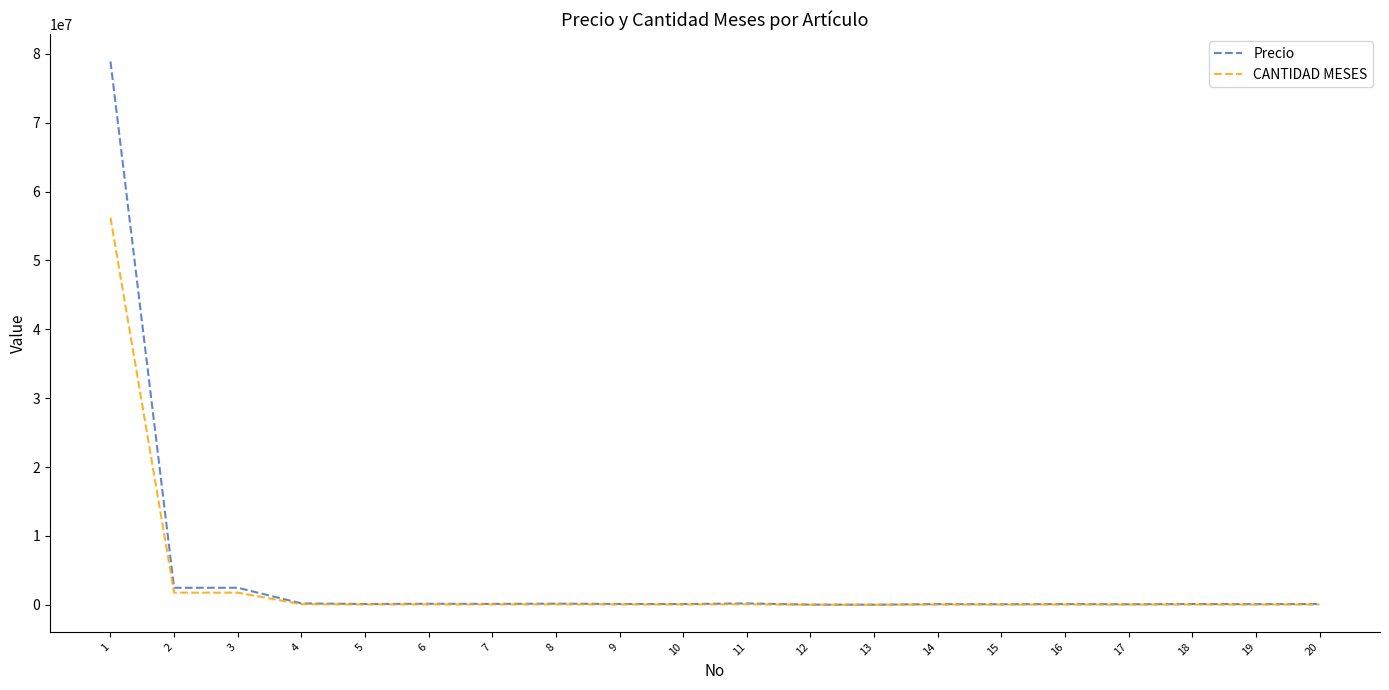

At which label does CANTIDAD MESES first exceed 41565?

1